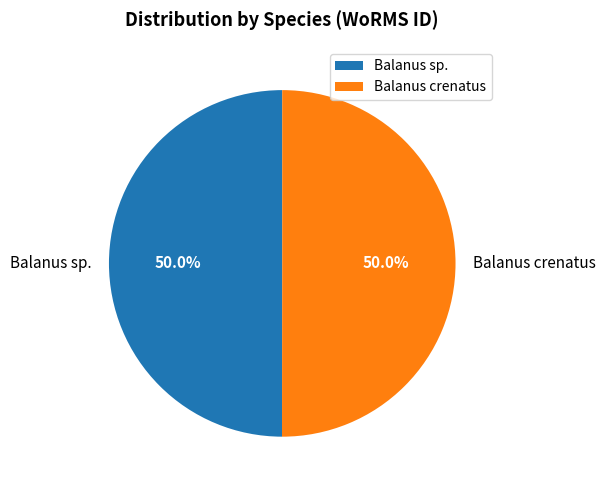

To the nearest percent, what is the combined percentage of Balanus sp. and Balanus crenatus?

100%